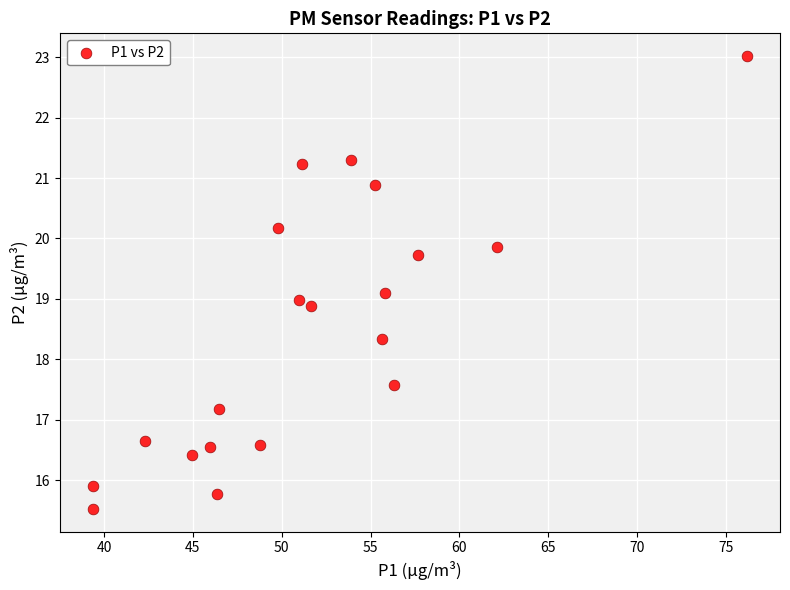

What is the range of Y values (max minus min)?

7.5